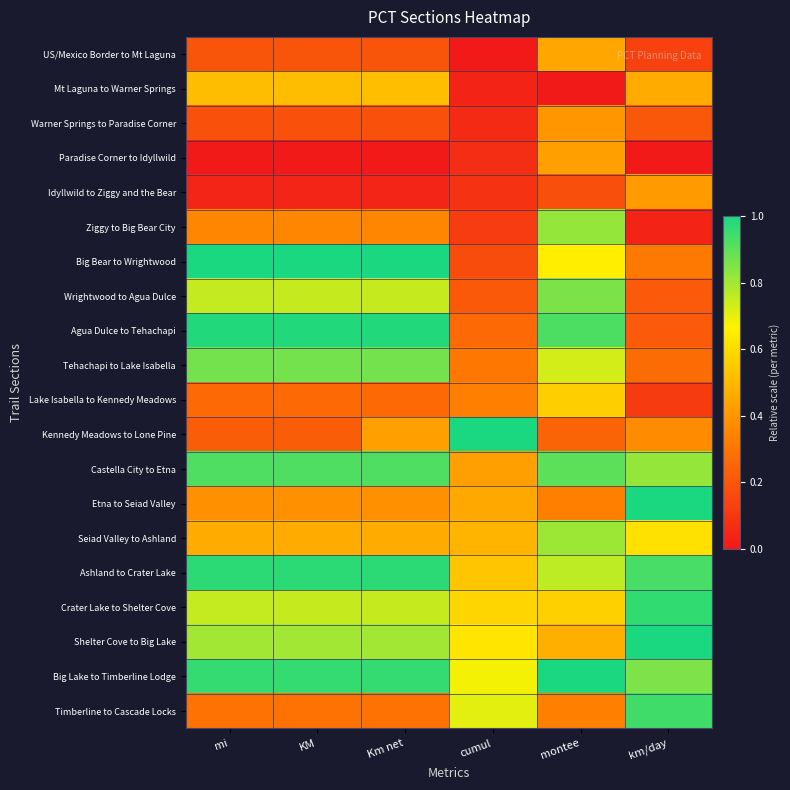

Reading left to right, transcribe all the data shown in this chart.

US/Mexico Border to Mt Laguna: mi=0.2	KM=0.2	Km net=0.2	cumul=0.0	montee=0.5	km/day=0.1
Mt Laguna to Warner Springs: mi=0.5	KM=0.5	Km net=0.5	cumul=0.0	montee=0.0	km/day=0.5
Warner Springs to Paradise Corner: mi=0.2	KM=0.2	Km net=0.2	cumul=0.1	montee=0.4	km/day=0.2
Paradise Corner to Idyllwild: mi=0.0	KM=0.0	Km net=0.0	cumul=0.1	montee=0.4	km/day=0.0
Idyllwild to Ziggy and the Bear: mi=0.0	KM=0.0	Km net=0.0	cumul=0.1	montee=0.2	km/day=0.4
Ziggy to Big Bear City: mi=0.4	KM=0.4	Km net=0.4	cumul=0.1	montee=0.8	km/day=0.0
Big Bear to Wrightwood: mi=1.0	KM=1.0	Km net=1.0	cumul=0.2	montee=0.7	km/day=0.3
Wrightwood to Agua Dulce: mi=0.8	KM=0.7	Km net=0.7	cumul=0.2	montee=0.9	km/day=0.2
Agua Dulce to Tehachapi: mi=1.0	KM=1.0	Km net=1.0	cumul=0.3	montee=0.9	km/day=0.2
Tehachapi to Lake Isabella: mi=0.9	KM=0.9	Km net=0.9	cumul=0.3	montee=0.7	km/day=0.3
Lake Isabella to Kennedy Meadows: mi=0.3	KM=0.3	Km net=0.3	cumul=0.3	montee=0.6	km/day=0.1
Kennedy Meadows to Lone Pine: mi=0.2	KM=0.2	Km net=0.4	cumul=1.0	montee=0.2	km/day=0.4
Castella City to Etna: mi=0.9	KM=0.9	Km net=0.9	cumul=0.4	montee=0.9	km/day=0.8
Etna to Seiad Valley: mi=0.4	KM=0.4	Km net=0.4	cumul=0.5	montee=0.3	km/day=1.0
Seiad Valley to Ashland: mi=0.5	KM=0.5	Km net=0.5	cumul=0.5	montee=0.8	km/day=0.6
Ashland to Crater Lake: mi=1.0	KM=1.0	Km net=1.0	cumul=0.5	montee=0.8	km/day=0.9
Crater Lake to Shelter Cove: mi=0.8	KM=0.7	Km net=0.7	cumul=0.6	montee=0.6	km/day=1.0
Shelter Cove to Big Lake: mi=0.8	KM=0.8	Km net=0.8	cumul=0.6	montee=0.5	km/day=1.0
Big Lake to Timberline Lodge: mi=1.0	KM=1.0	Km net=1.0	cumul=0.7	montee=1.0	km/day=0.9
Timberline to Cascade Locks: mi=0.3	KM=0.3	Km net=0.3	cumul=0.7	montee=0.3	km/day=0.9